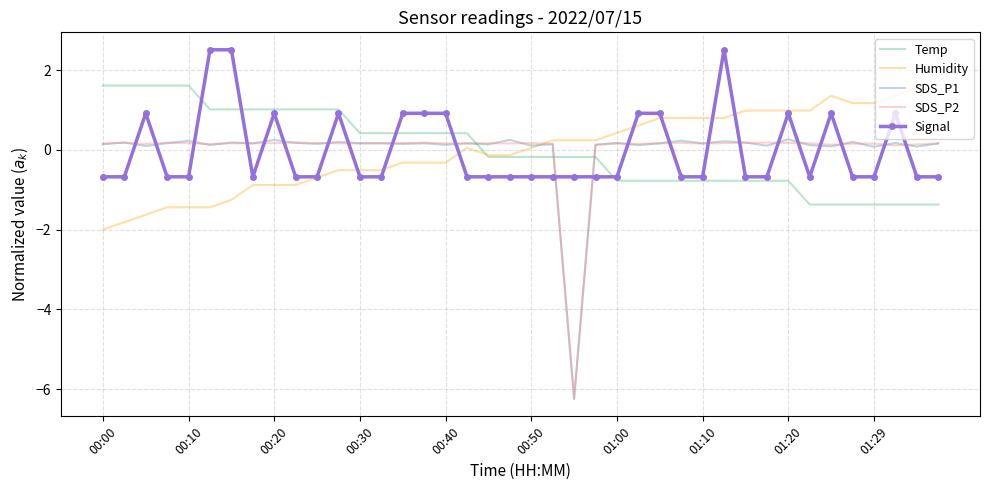

Which series has the widest spread of values?

SDS_P1